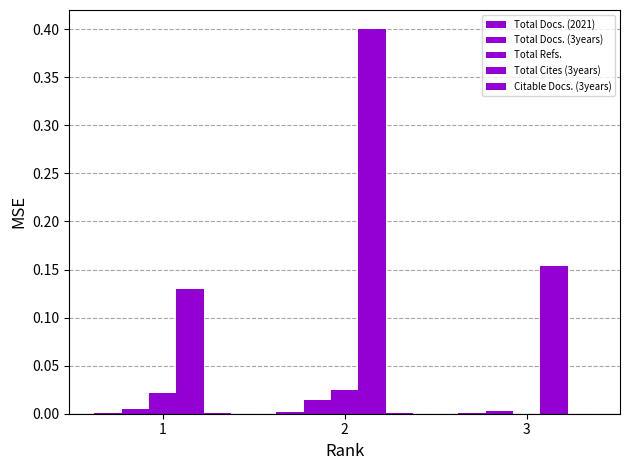

True or false: Total Docs. (2021) has a value of 0.0 at 1.

True